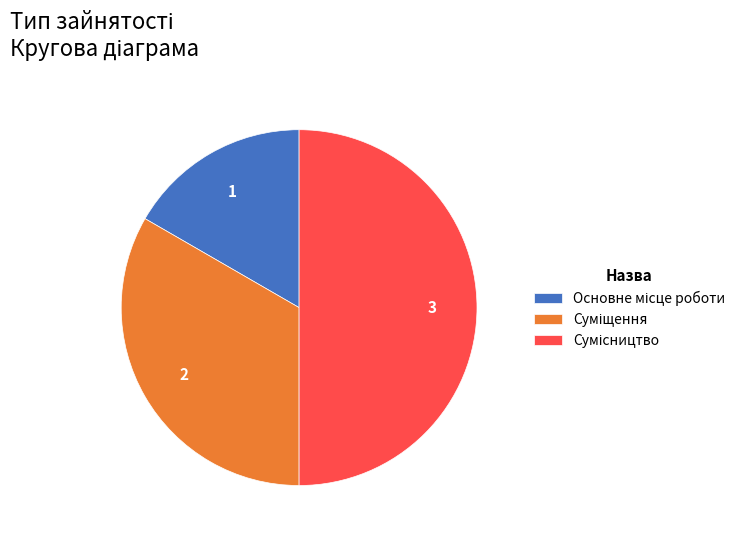

How many slices are in this pie chart?

3